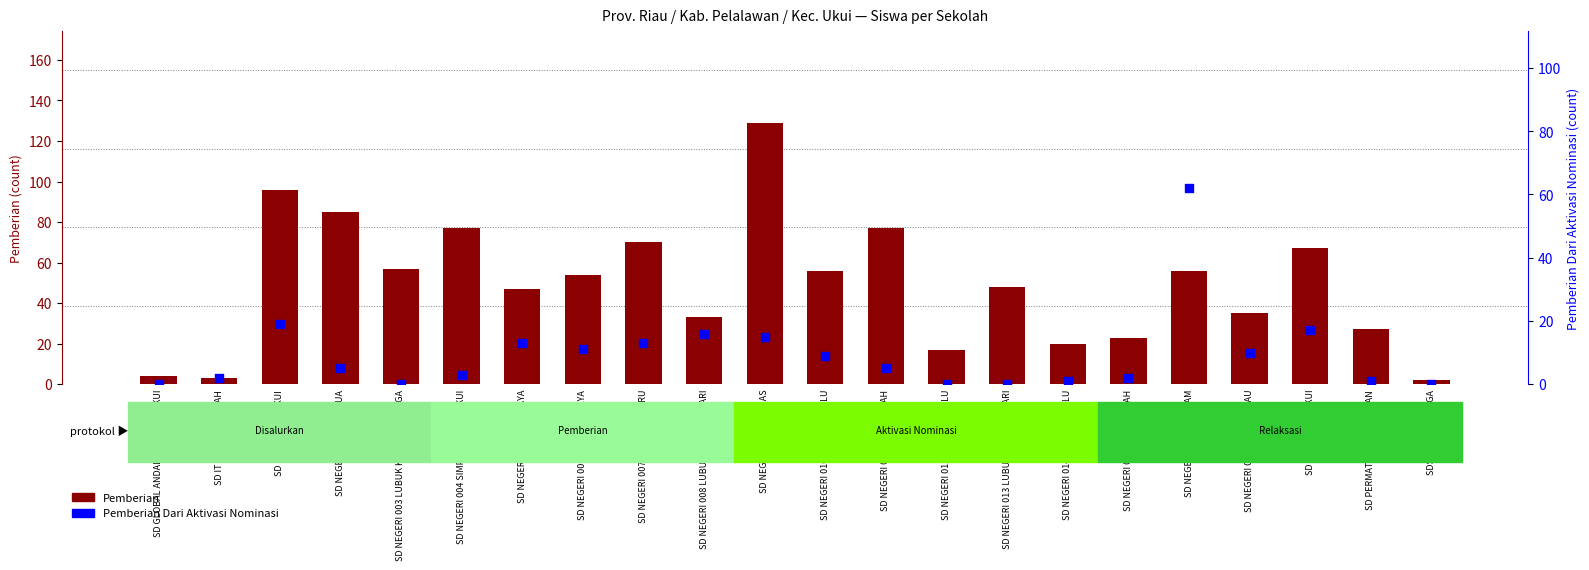

At which category is the sum across all series the highest?

SD NEGERI 009 AIR EMAS